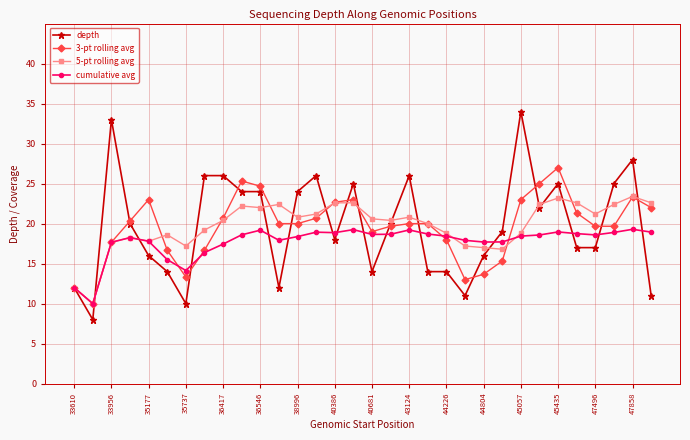

What is the average value of the depth series?

19.7